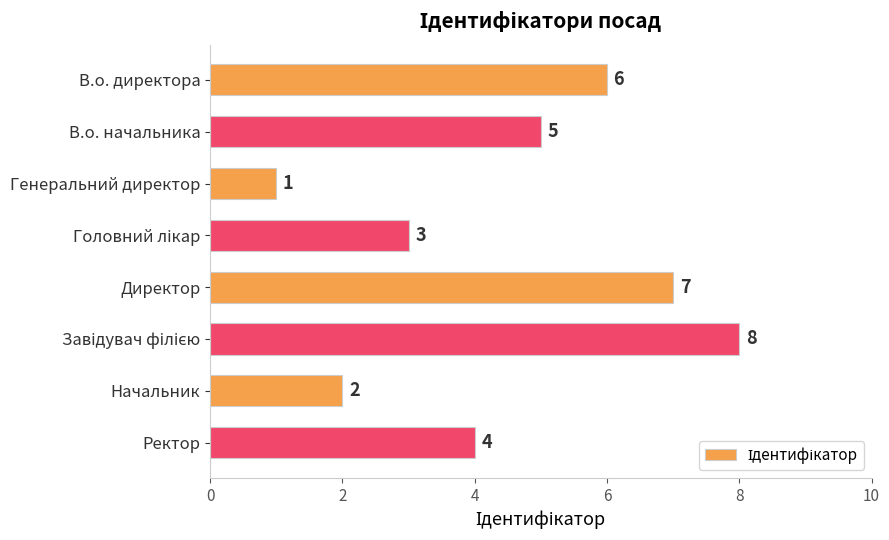

Count the values in the range 3 to 7.

5